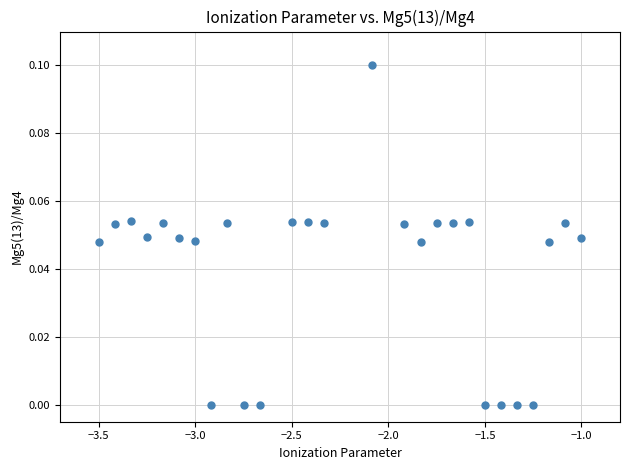

What is the range of X values (max minus min)?

2.5